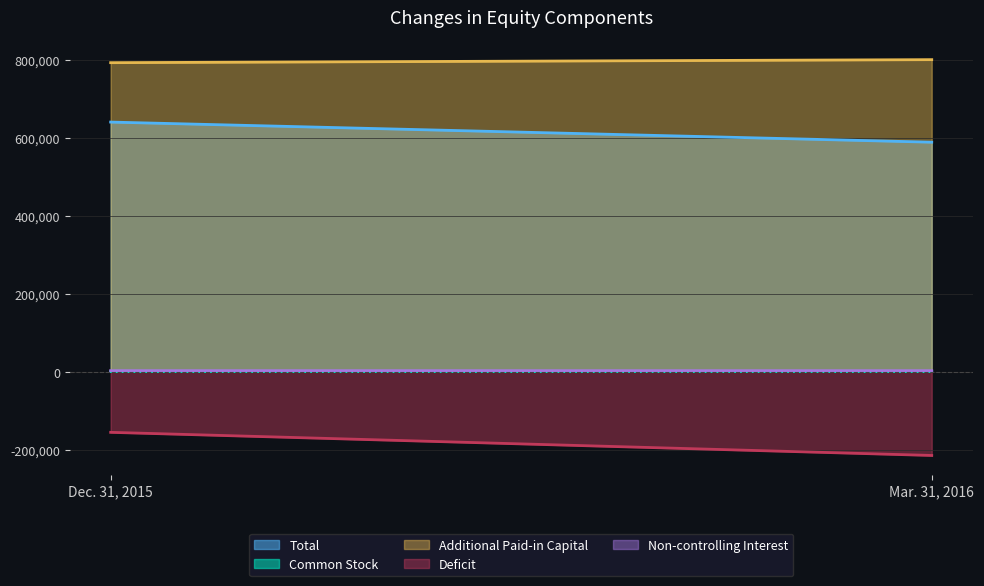

True or false: Additional Paid-in Capital has a value of 801545 at Mar. 31, 2016.

True